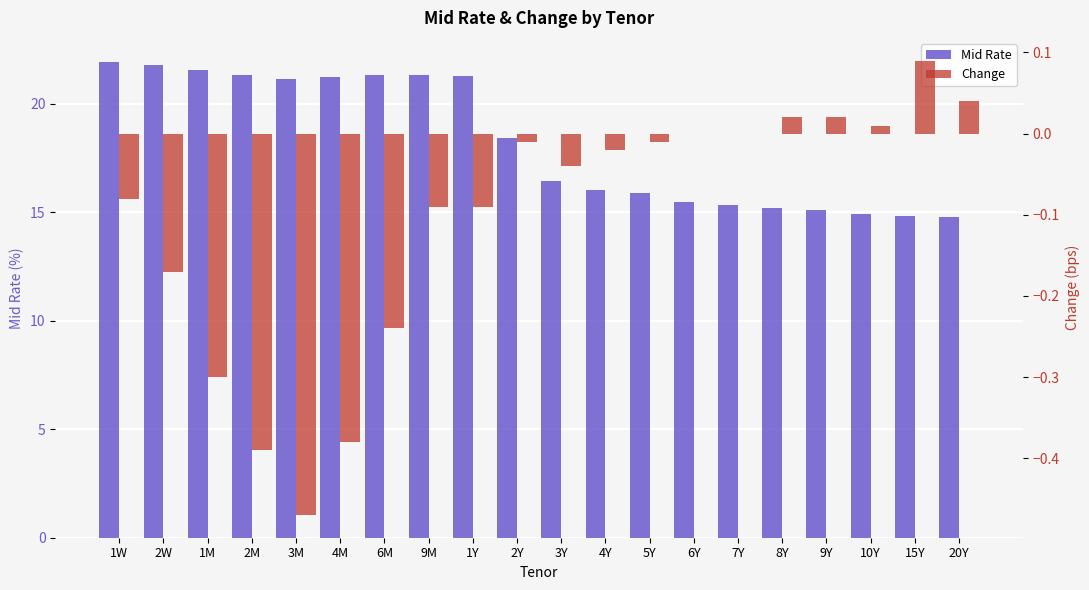

What is the label of the 2nd bar from the left?

2W